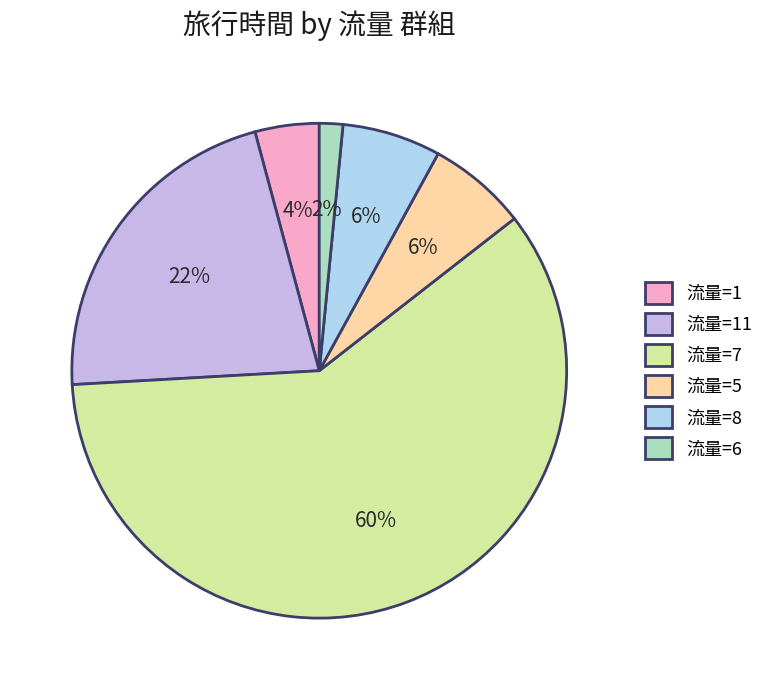

Does any single category account for the majority?

Yes